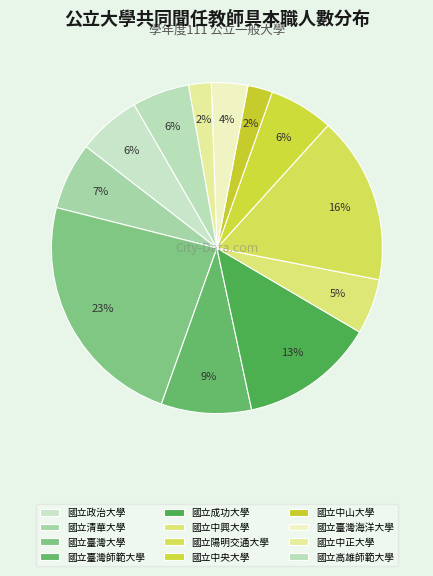

What portion of the pie excludes 國立中正大學?

97.8%